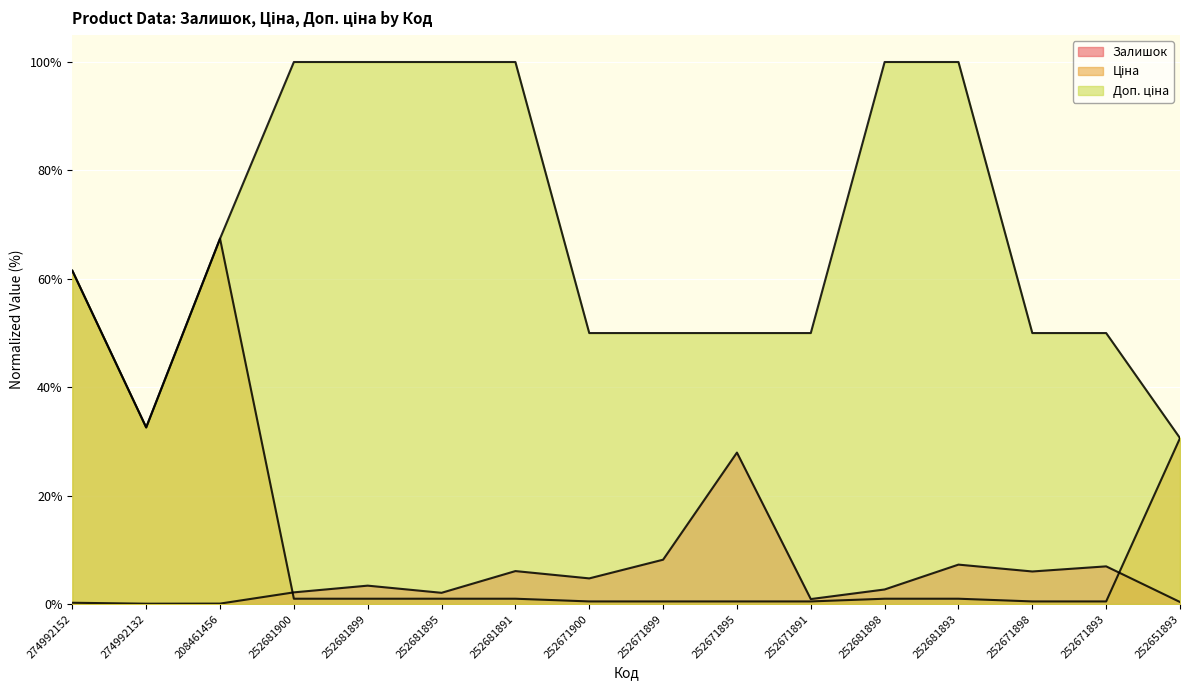

In Доп. ціна, how many points are lower than both neighbors (excluding endpoints)?

1